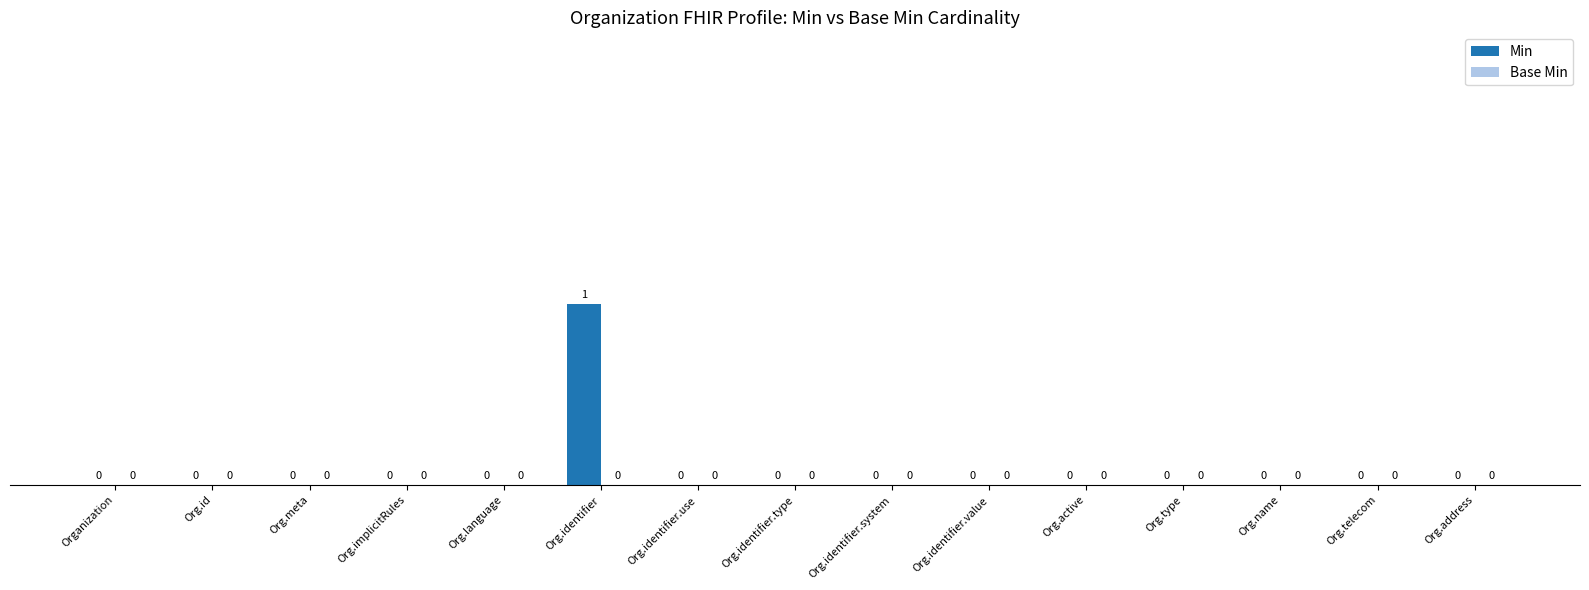

True or false: the data shows 0 at Org.type.

True